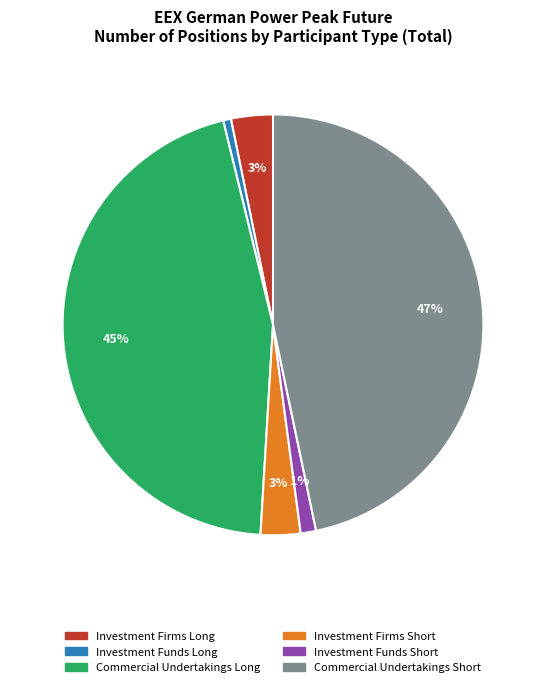

Which slice is the largest?

Commercial Undertakings Short